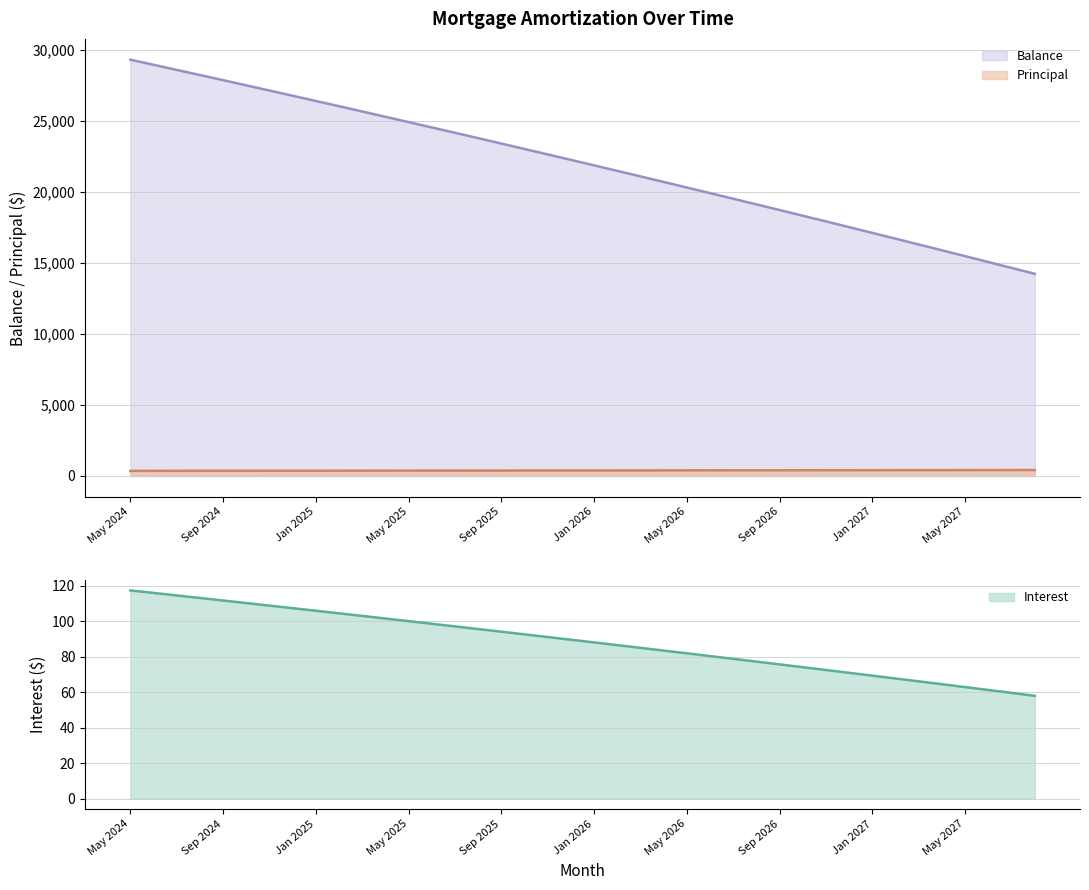

What is the label of the 4th point from the right?

May 2027